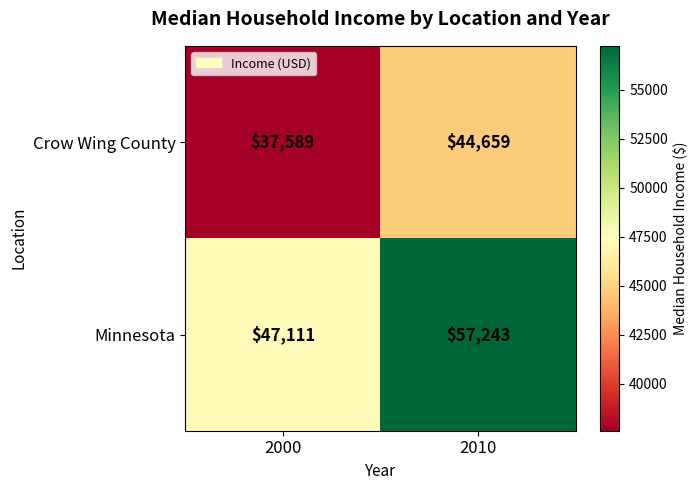

List the series in order of their peak value, highest first.

Minnesota, Crow Wing County